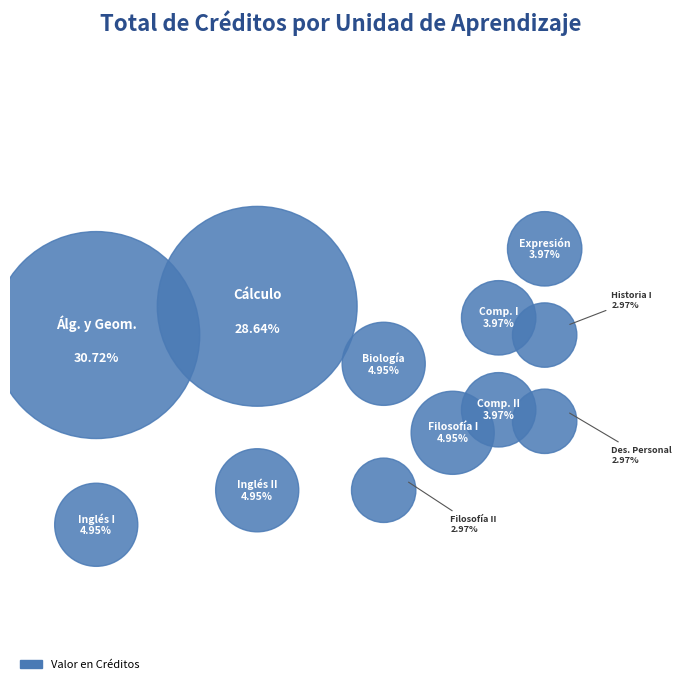

Between INGLES I and DESARROLLO PERSONAL, which is larger?

INGLES I